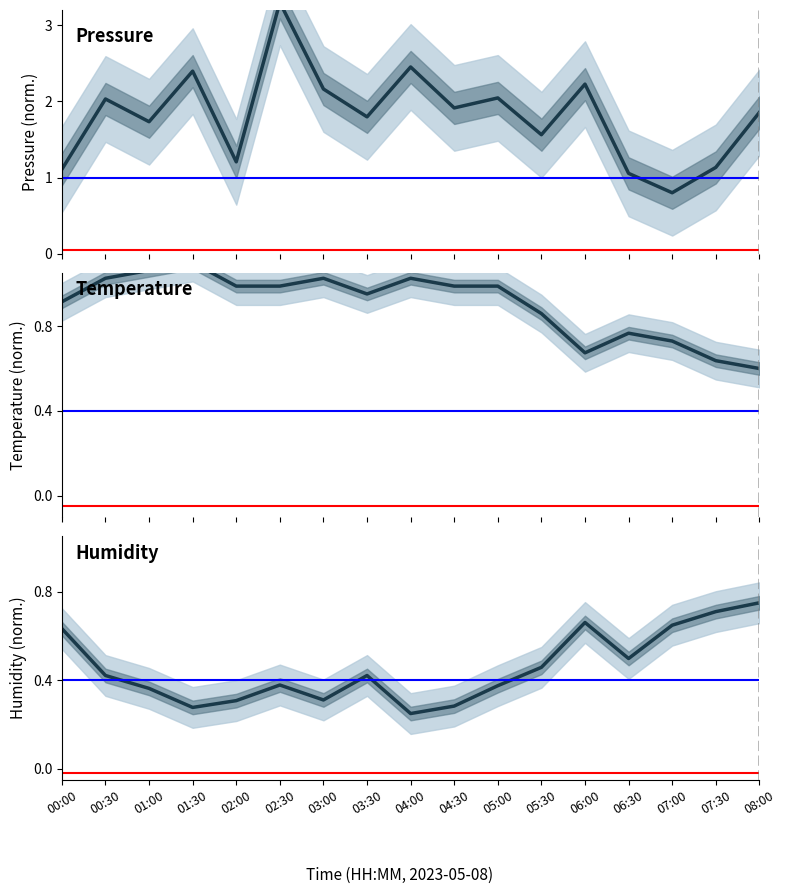

Which category has the lowest value in the temperature series?

08:00